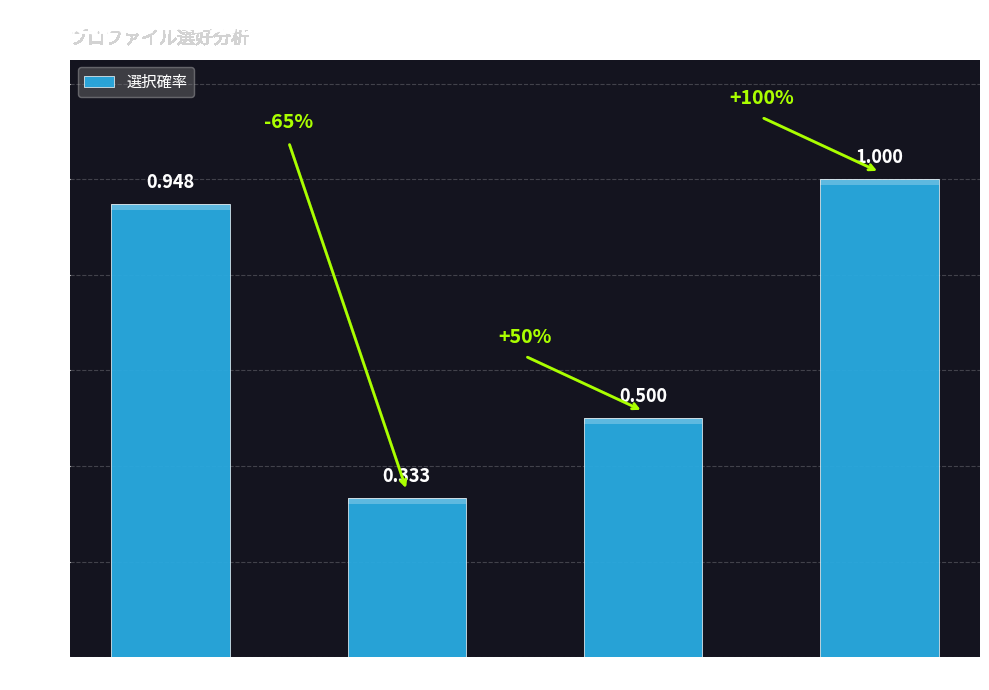

How many series are shown in this chart?

1